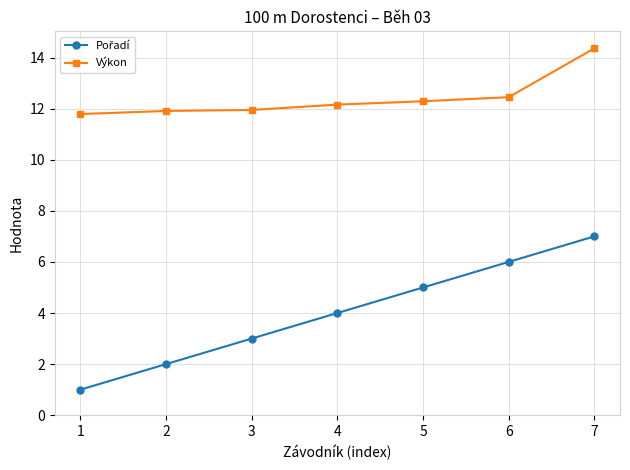

How many categories are shown in the chart?

7